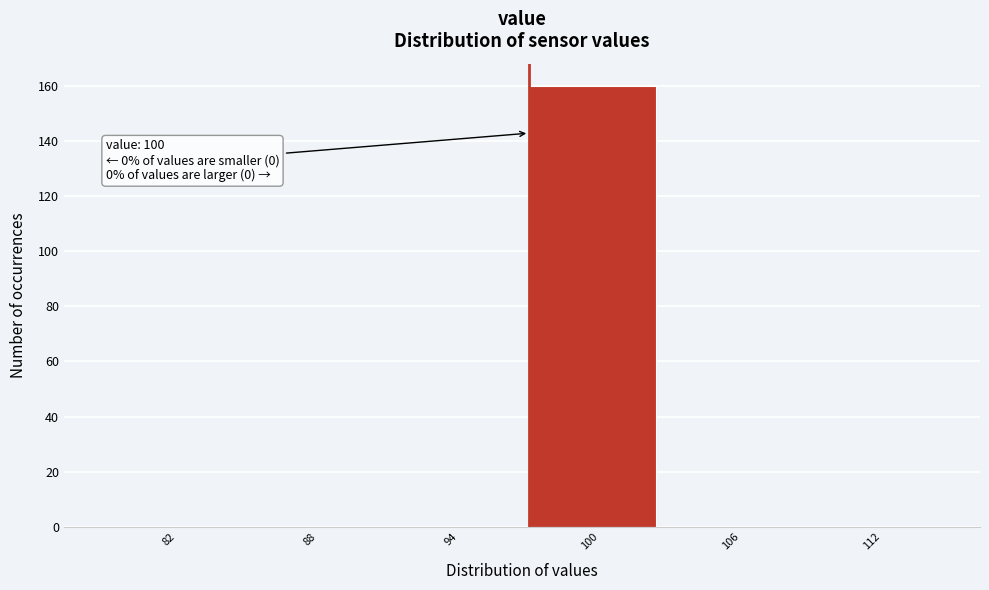

Reading left to right, transcribe all the data shown in this chart.

82=0	88=0	94=0	100=160	106=0	112=0